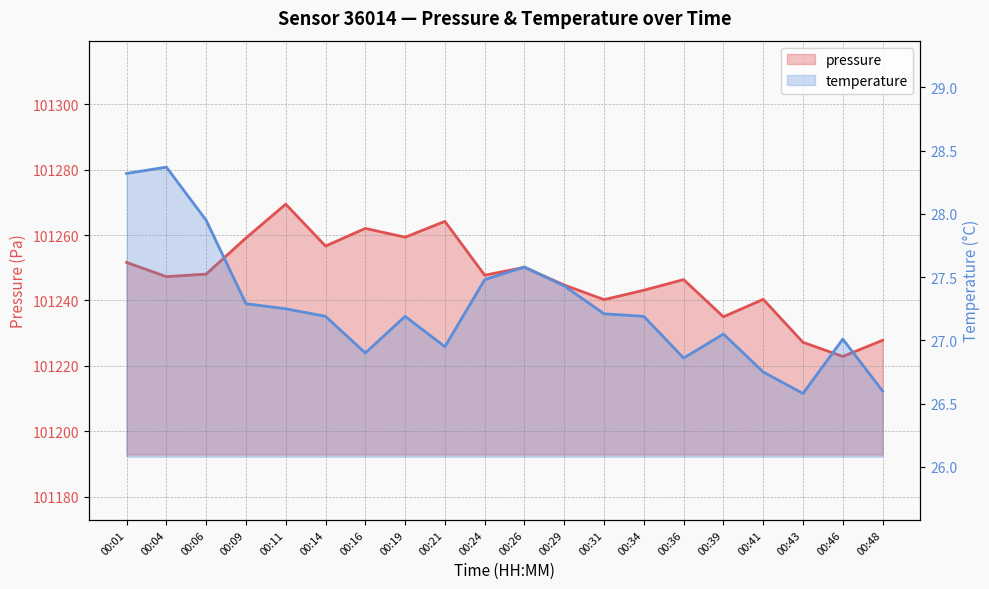

How many data points in pressure line are less than 101247?

9